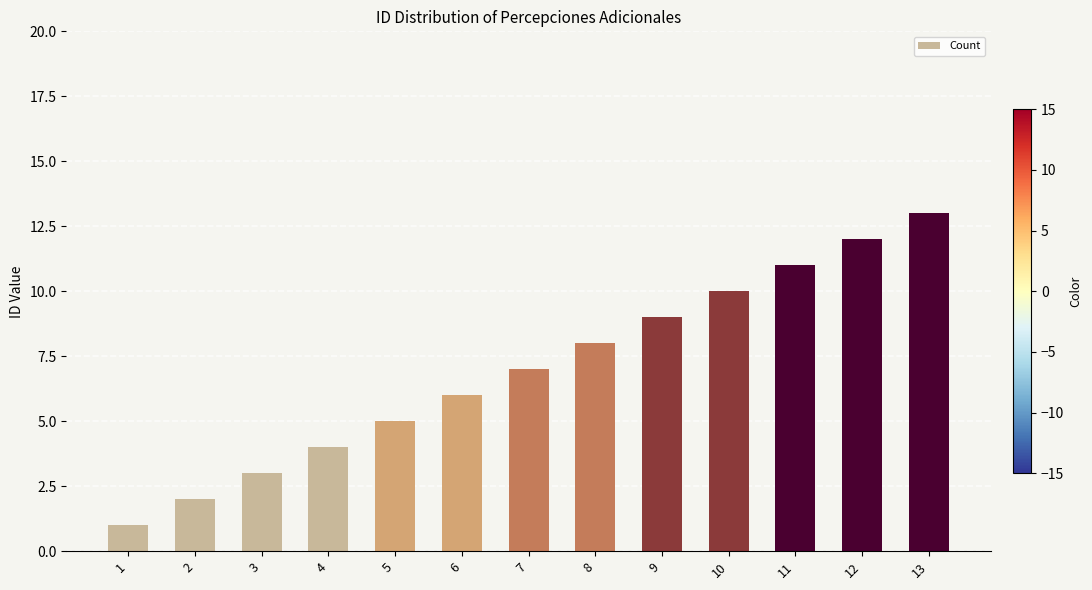

The value at 5 is 8. True or false?

False